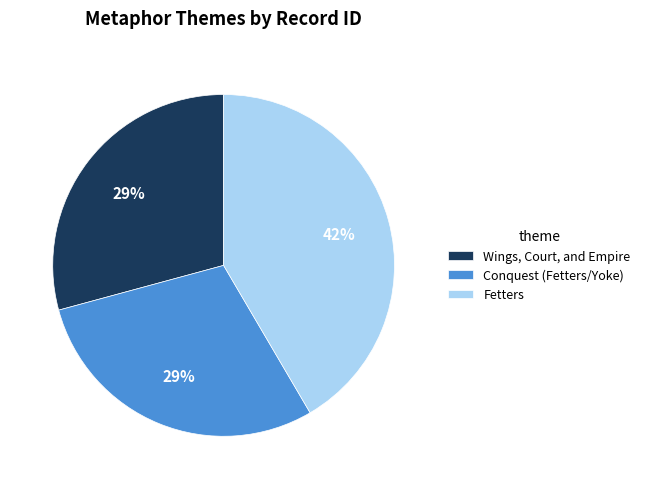

Count the number of slices in the pie.

3